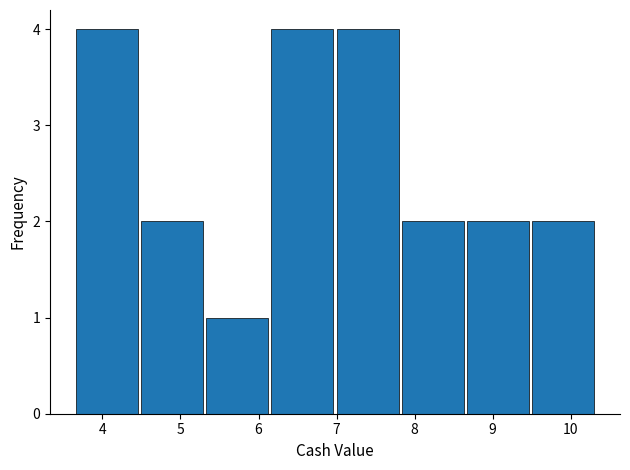

What is the height of the bar covering 3.6 to 4.5 on the x-axis? Neither the bar edges nor the heights are printed on the chart, so give them approximately, as read against the axes.

4